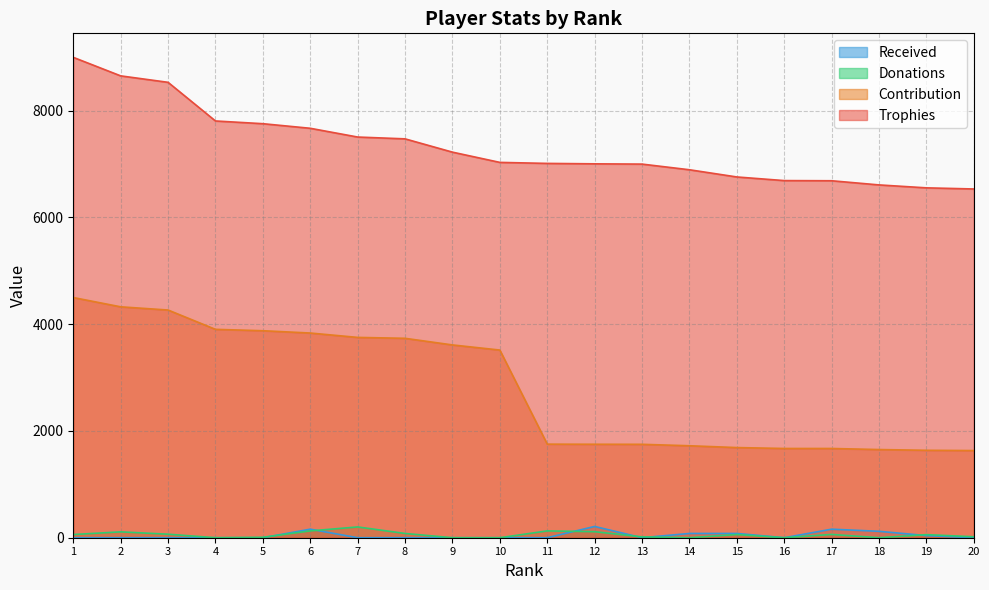

At which label is Donations closest to 101?

2